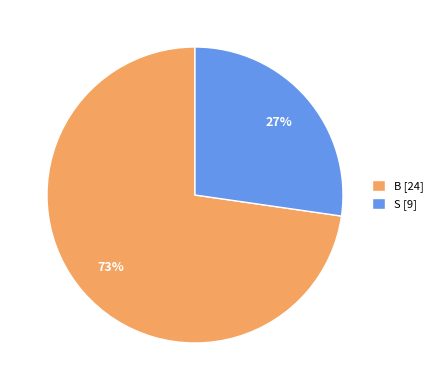

What percentage is the S slice, to the nearest percent?

27%